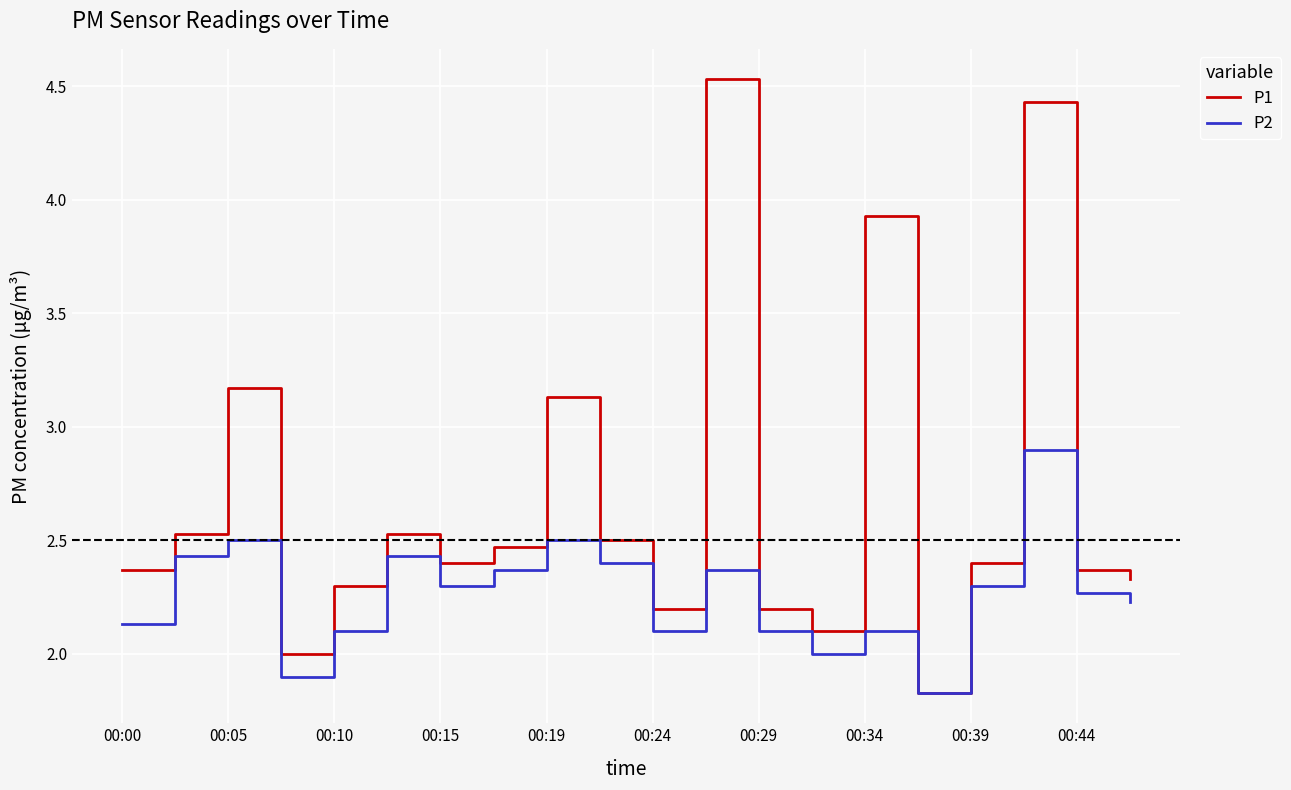

Rank the series by their average value, from highest to lowest.

P1, P2